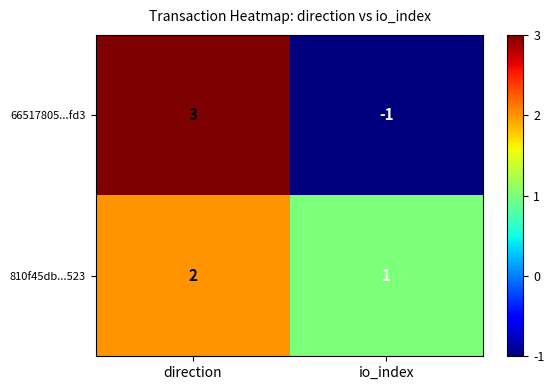

What is the sum of the 810f45db...523 values at direction and io_index?

3